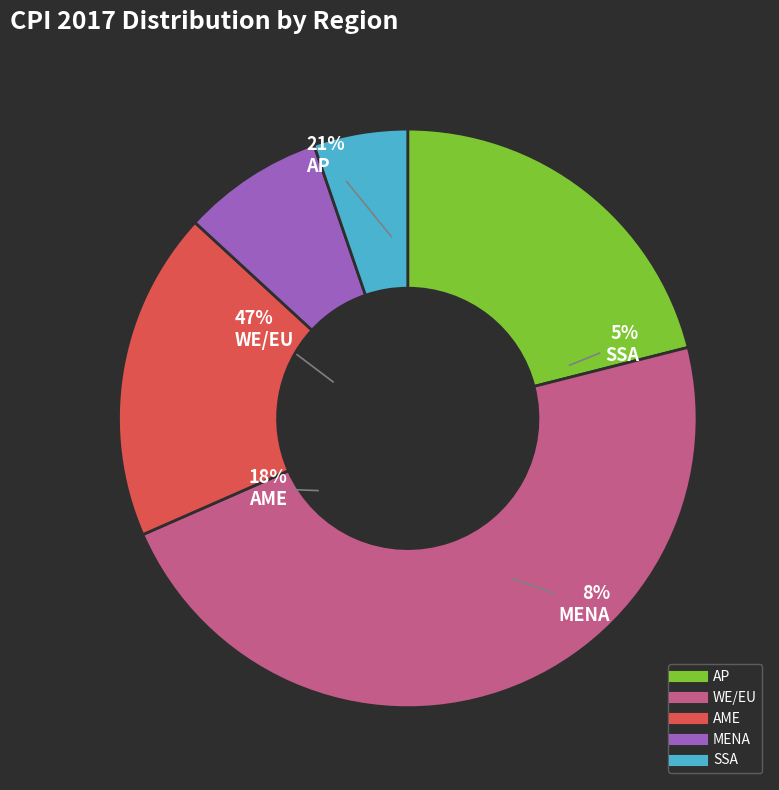

Does Denmark represent more than half of the total?

No